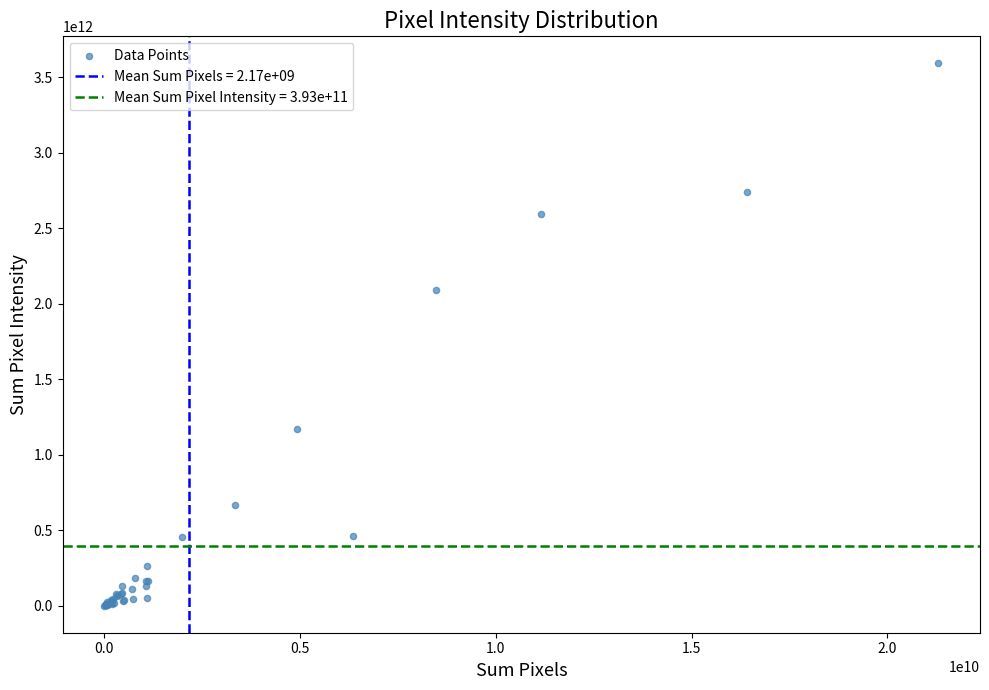

What Y value in the scatter plot is closest to 1797103210000?

2089760000000